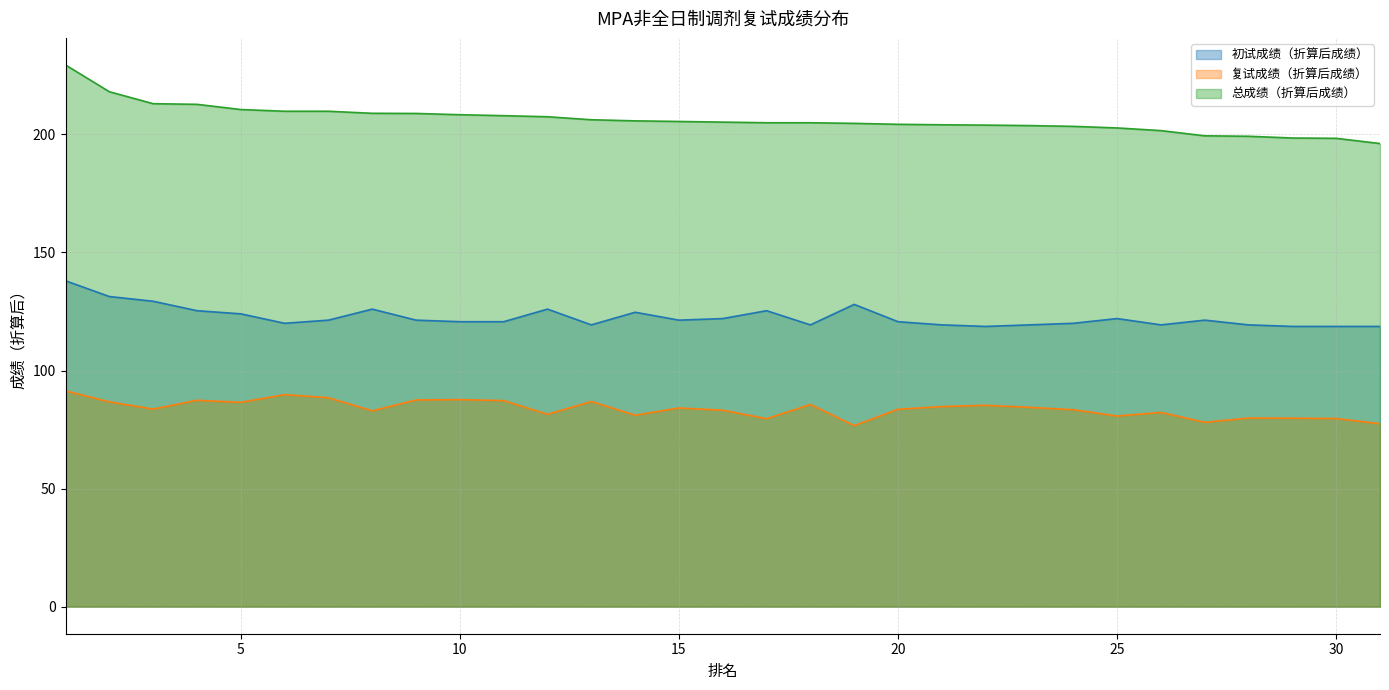

Reading right to left, what are all the values shown in this chart?

初试成绩（折算后成绩）: 118.7	118.7	118.7	119.3	121.3	119.3	122.0	120.0	119.3	118.7	119.3	120.7	128.0	119.3	125.3	122.0	121.3	124.7	119.3	126.0	120.7	120.7	121.3	126.0	121.3	120.0	124.0	125.3	129.3	131.3	138.0
复试成绩（折算后成绩）: 77.5	79.7	79.8	79.9	78.1	82.3	80.7	83.4	84.4	85.3	84.7	83.6	76.7	85.6	79.6	83.2	84.1	81.1	86.9	81.5	87.3	87.7	87.5	82.9	88.5	89.8	86.5	87.4	83.7	86.7	91.4
总成绩（折算后成绩）: 196.1	198.3	198.5	199.2	199.4	201.6	202.7	203.4	203.7	203.9	204.1	204.3	204.7	204.9	204.9	205.2	205.5	205.7	206.2	207.5	207.9	208.3	208.9	208.9	209.8	209.8	210.5	212.7	213.0	218.1	229.4